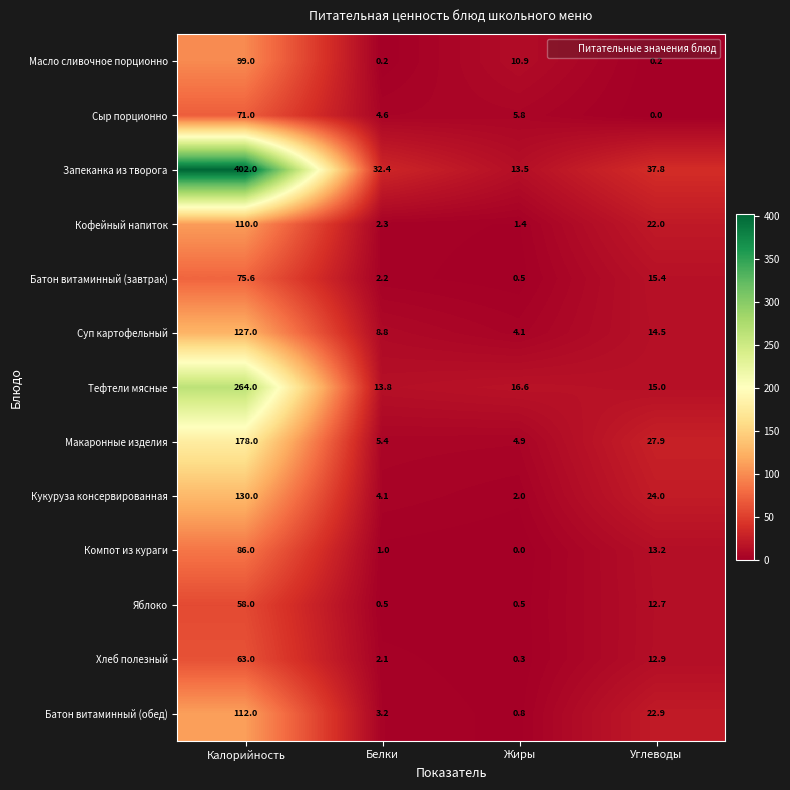

The value of Кукуруза консервированная at Калорийность is 199.5. True or false?

False